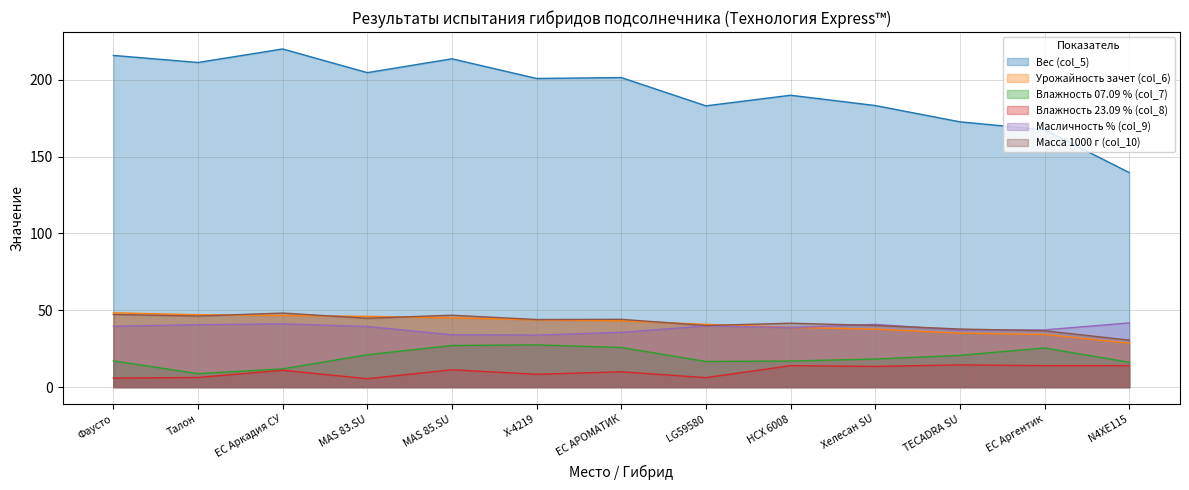

Is it true that Масличность % (col_9) equals 39.5 at MAS 83.SU?

True